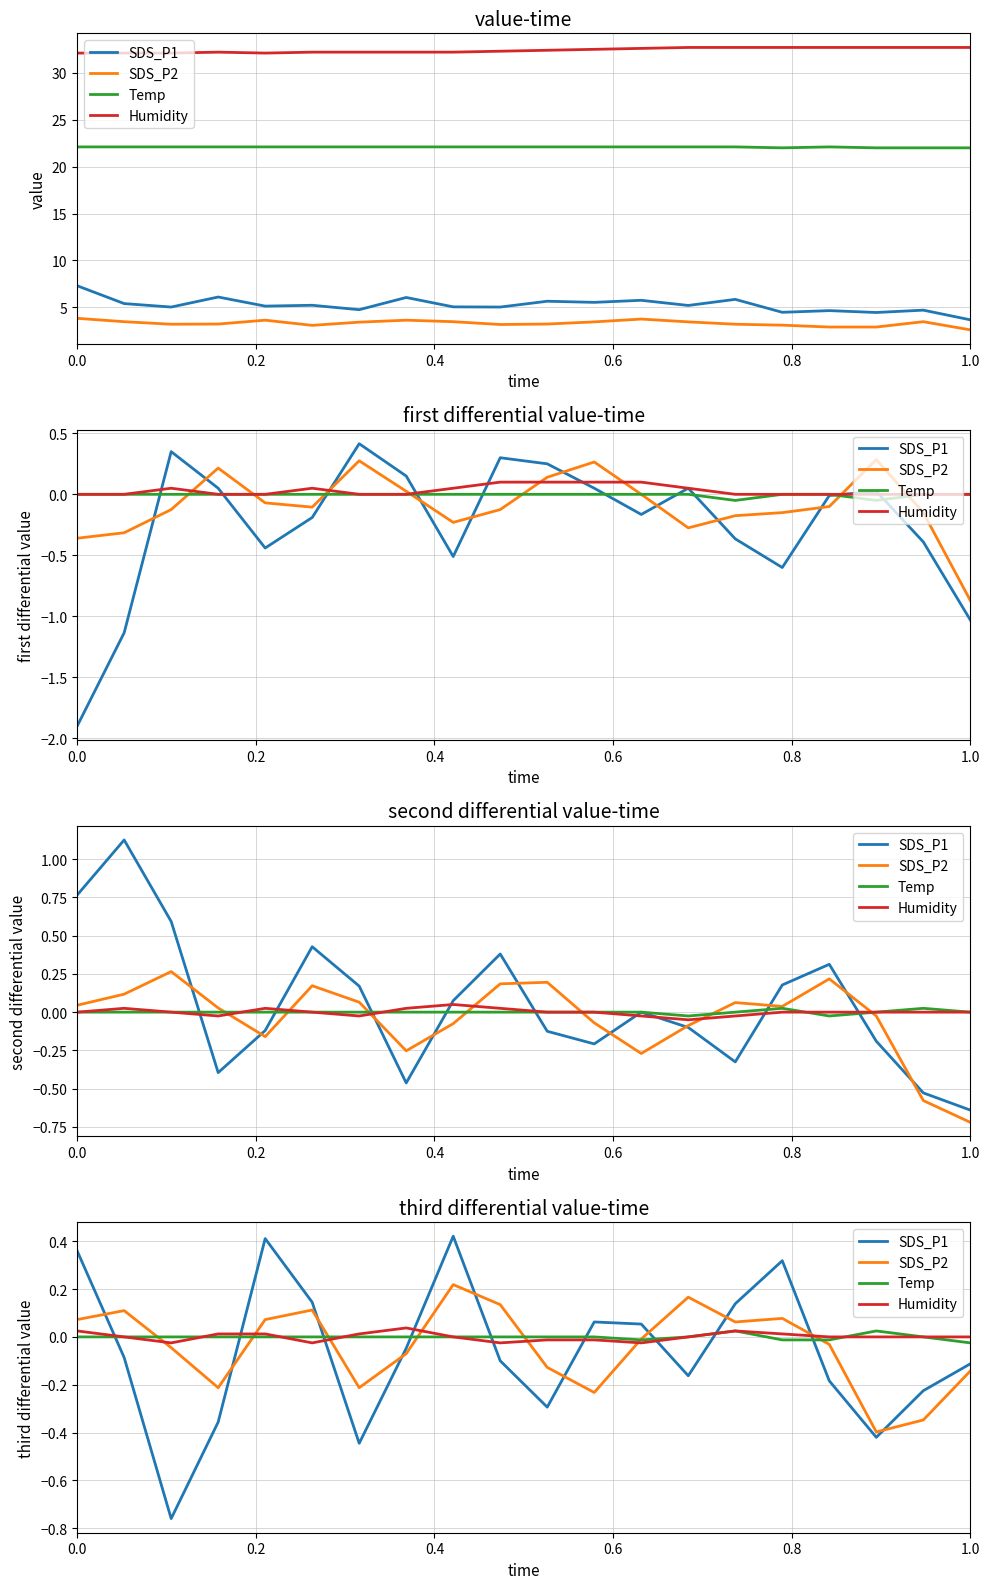

Reading left to right, what are all the values shown in this chart?

SDS_P1: 0.4	-0.1	-0.8	-0.4	0.4	0.1	-0.4	-0.0	0.4	-0.1	-0.3	0.1	0.1	-0.2	0.1	0.3	-0.2	-0.4	-0.2	-0.1
SDS_P2: 0.1	0.1	-0.0	-0.2	0.1	0.1	-0.2	-0.1	0.2	0.1	-0.1	-0.2	-0.0	0.2	0.1	0.1	-0.0	-0.4	-0.3	-0.1
Temp: 0.0	0.0	0.0	0.0	0.0	0.0	0.0	0.0	0.0	0.0	0.0	0.0	-0.0	0.0	0.0	-0.0	-0.0	0.0	0.0	-0.0
Humidity: 0.0	0.0	-0.0	0.0	0.0	-0.0	0.0	0.0	0.0	-0.0	-0.0	-0.0	-0.0	0.0	0.0	0.0	0.0	0.0	0.0	0.0